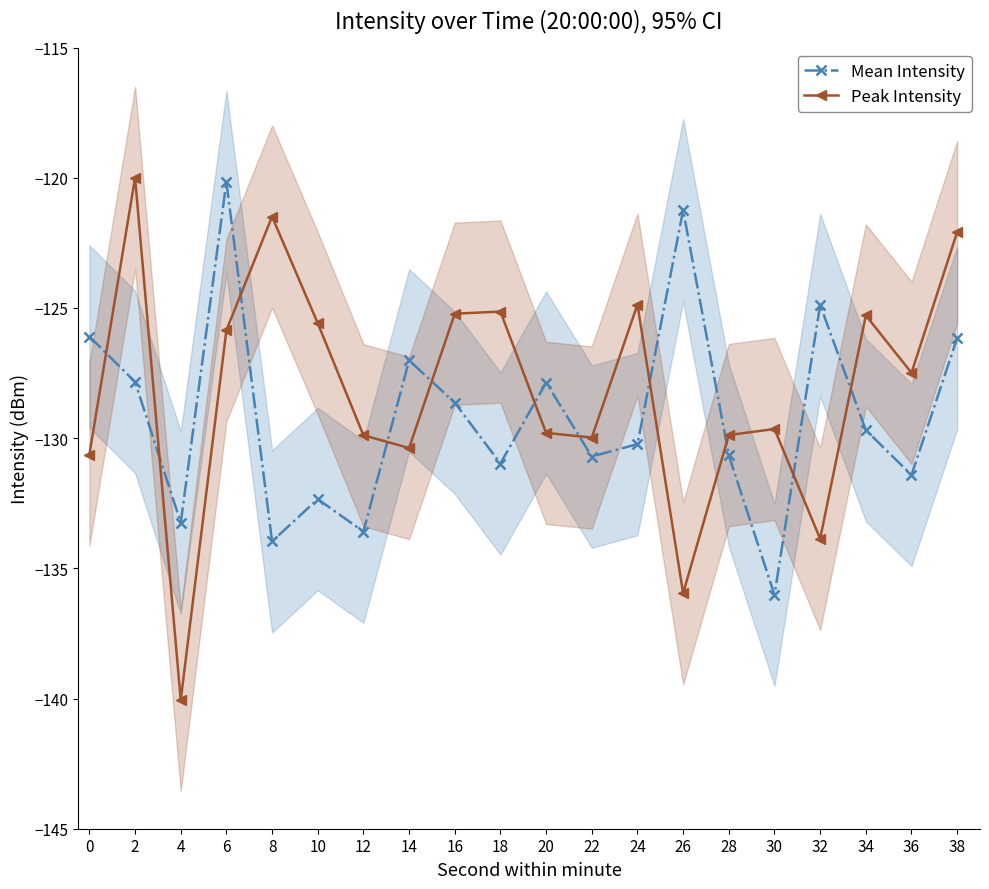

What is the difference between the maximum and minimum values in the Mean Intensity series?

15.9